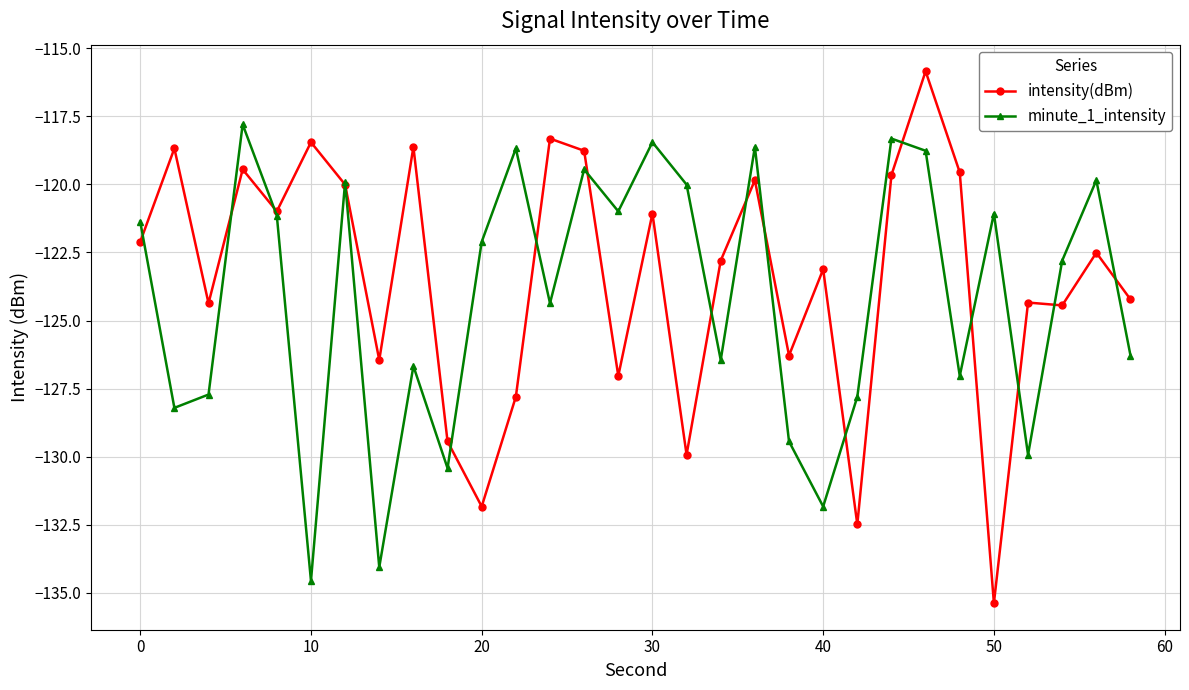

Which series has the widest spread of values?

intensity(dBm)